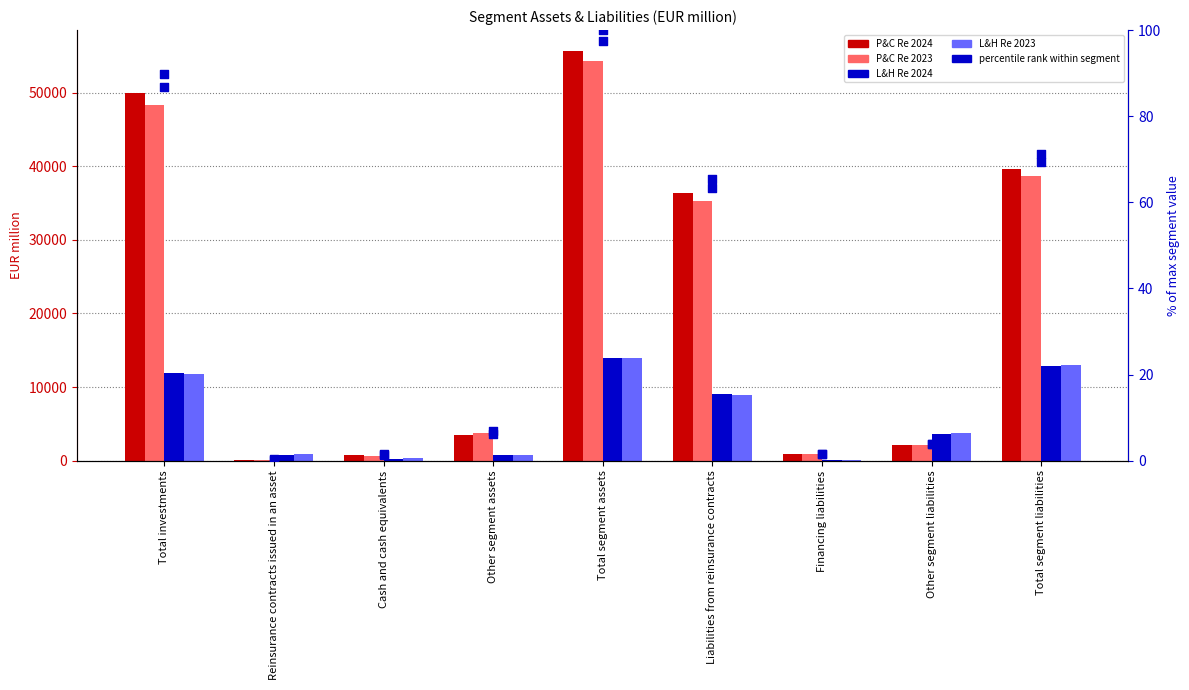

At how many categories does at least one series exceed 6149?

4